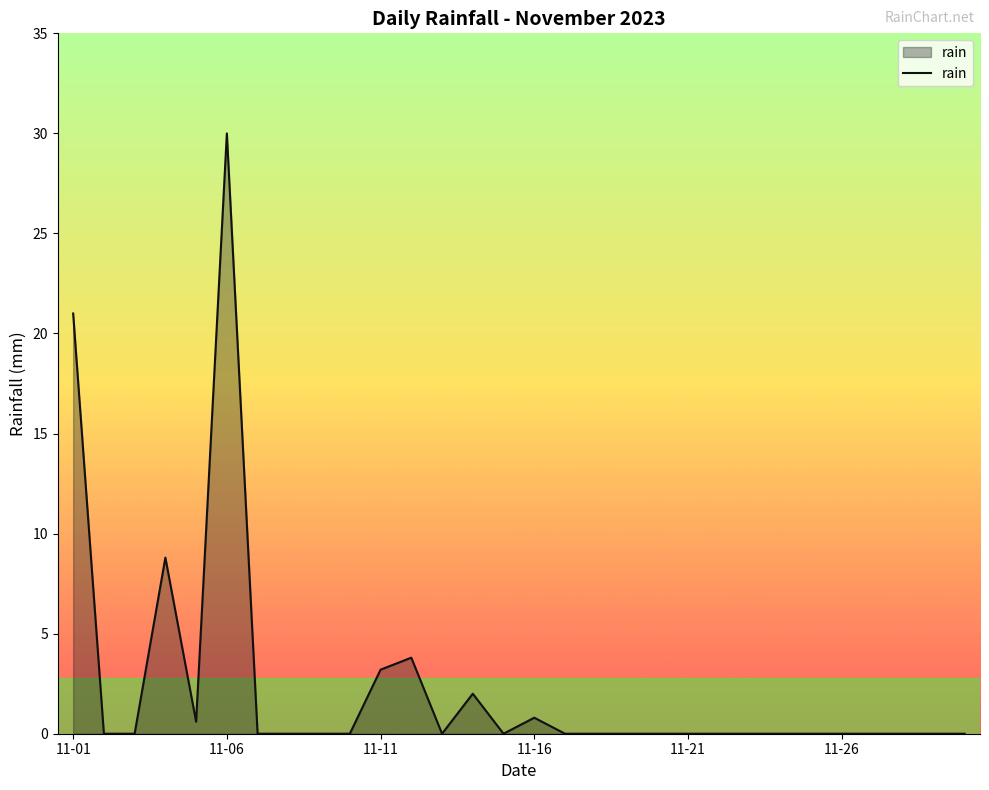

How many lines are shown in the chart?

1